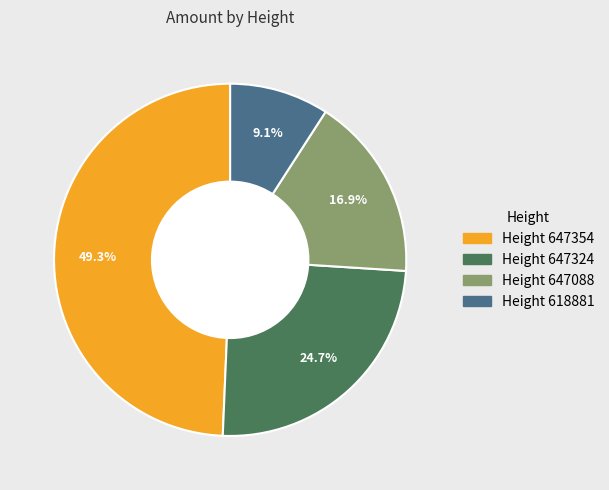

Is there a majority slice in this chart?

No